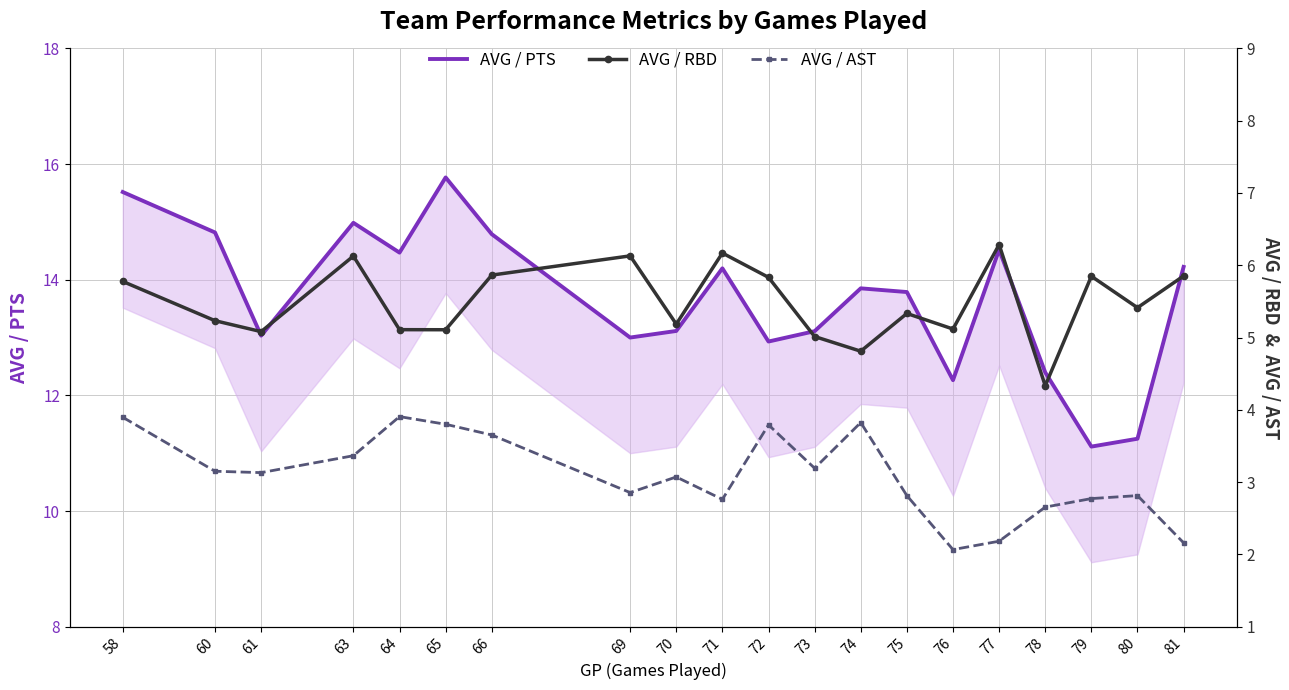

What is the difference between the second highest and second lowest values in the AVG / PTS series?

4.3